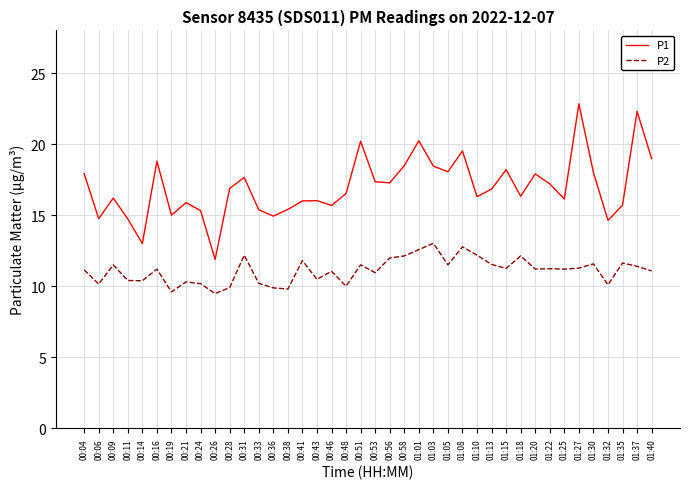

Between 00:36 and 01:35, which series saw the biggest shift?

P2